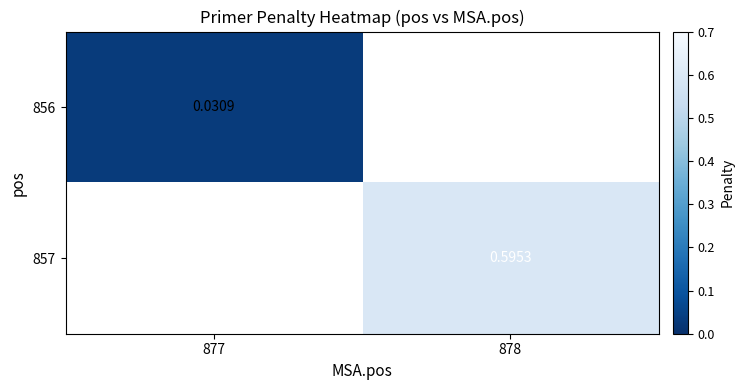

At how many categories does at least one series exceed 0?

2